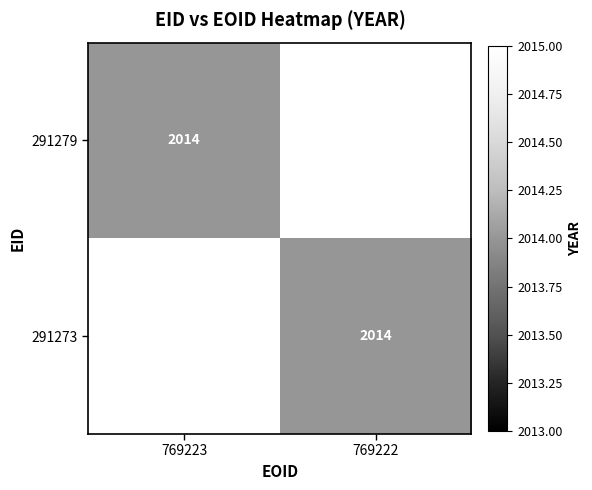

True or false: 291279 has a value of 2906 at 769223.

False